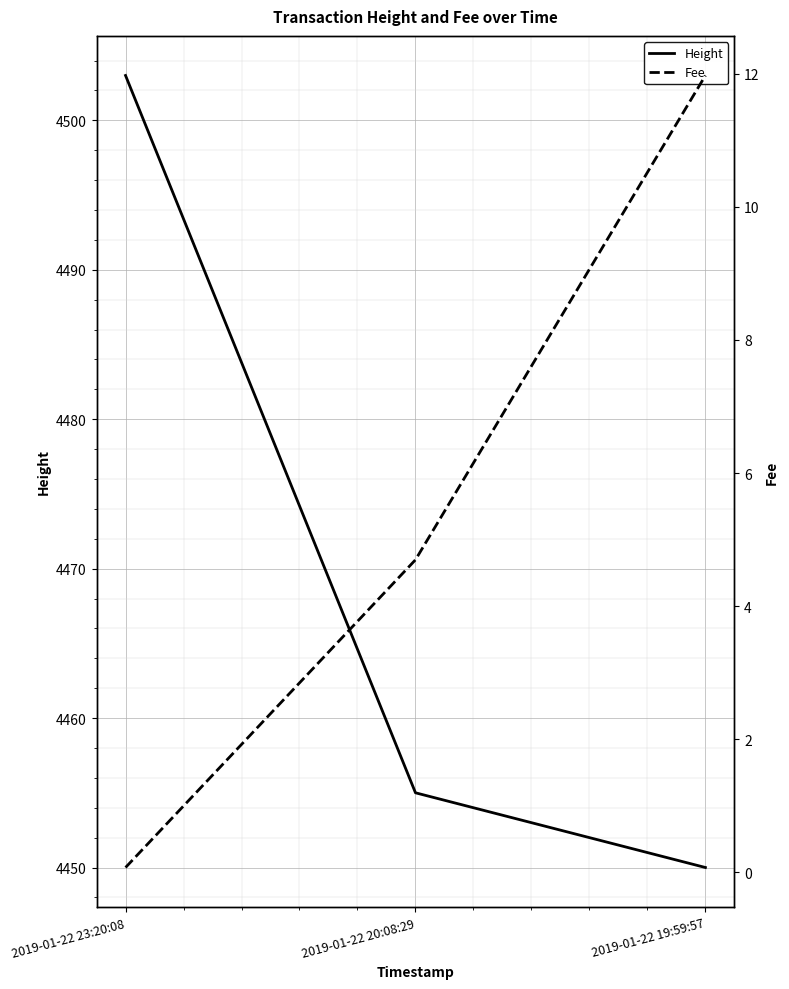

What is the label of the 1st point from the right?

2019-01-22 19:59:57